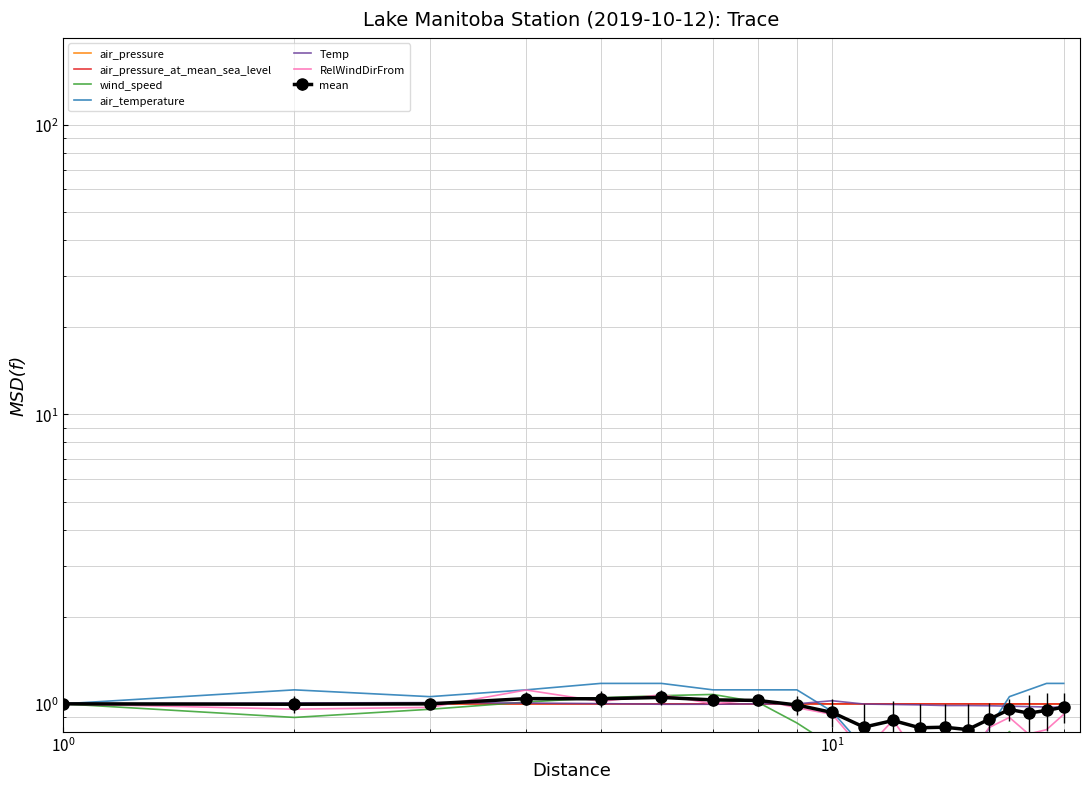

How many interior local valleys does the air_pressure series have?

3